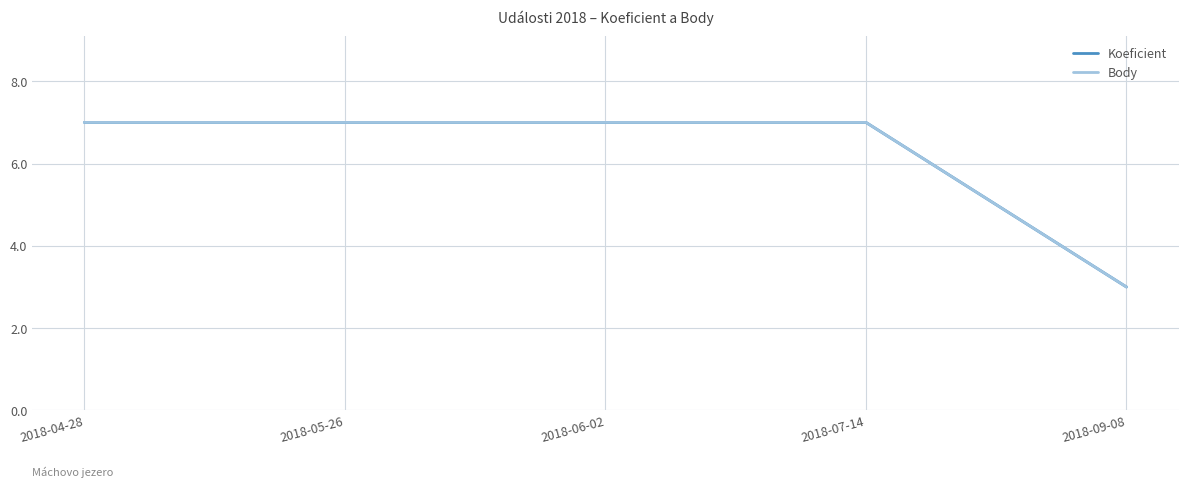

At which label does Koeficient reach its peak?

2018-04-28